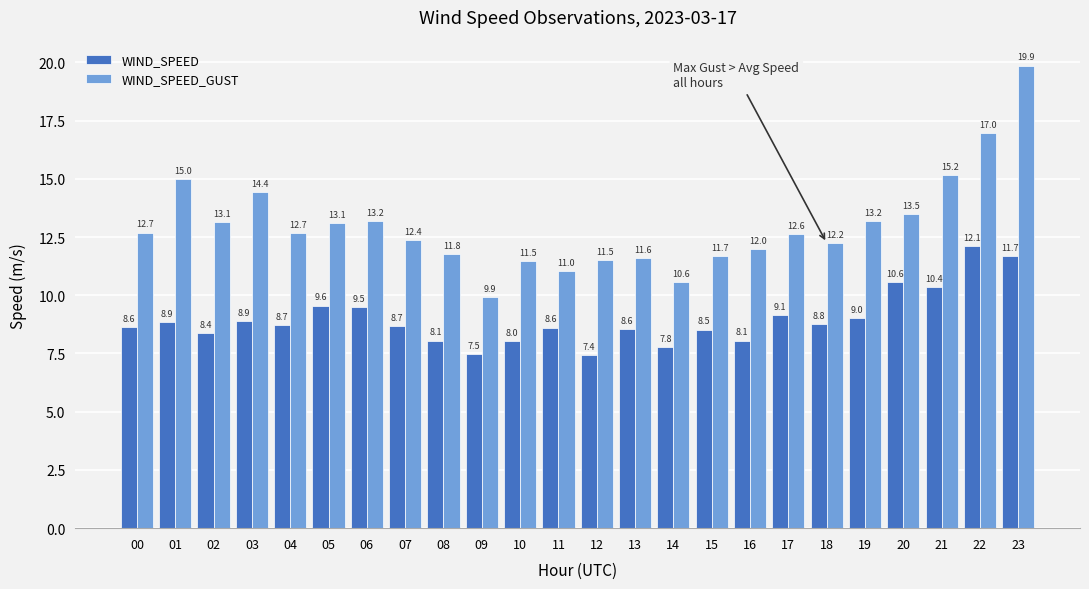

At which label does WIND_SPEED reach its minimum?

12